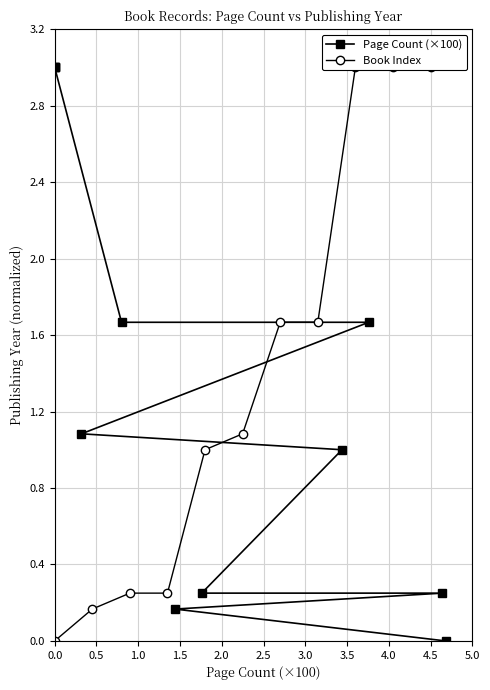

At how many categories does at least one series exceed 0?

10